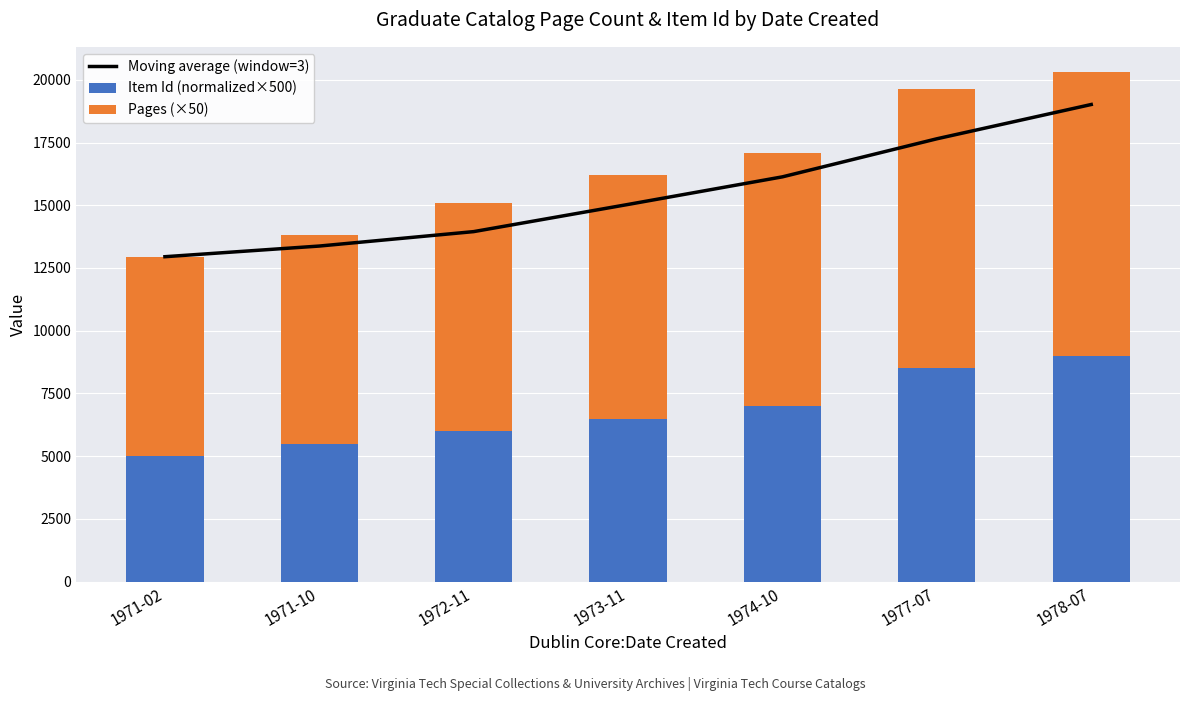

Where does the Moving average (window=3) series first go above 15033?

1973-11